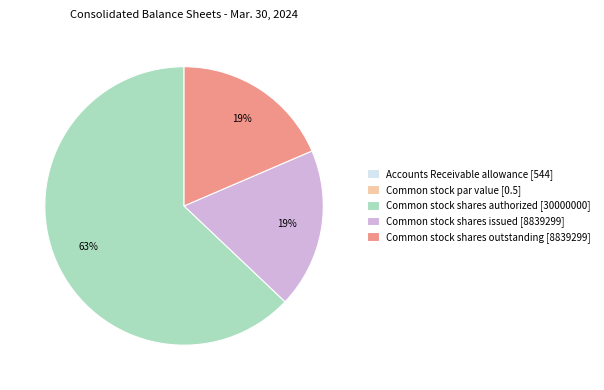

True or false: Common stock shares authorized accounts for 63% of the total.

True